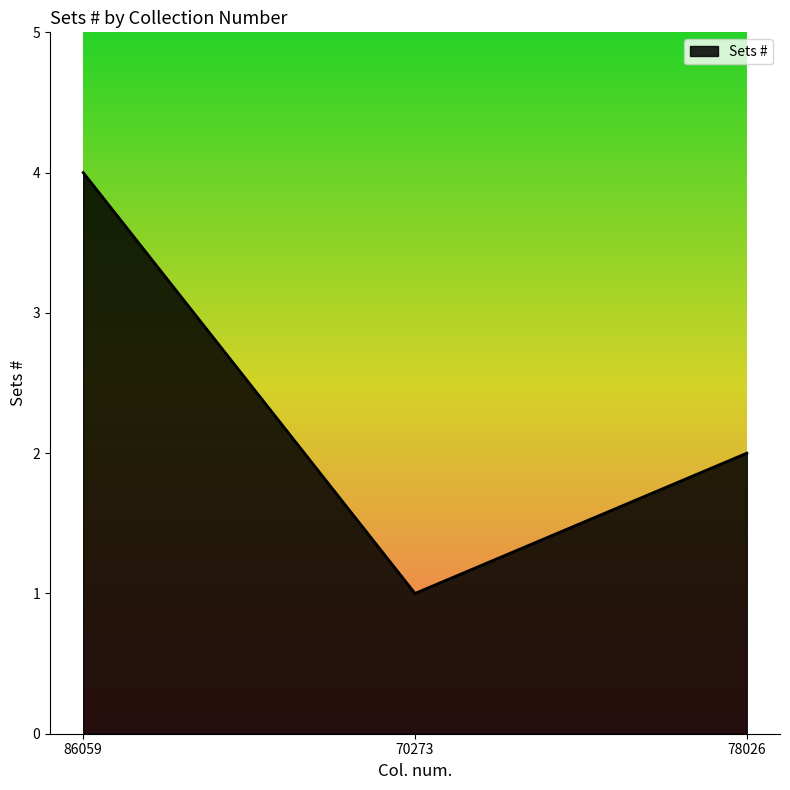

The chart shows a value of 6 at 86059. True or false?

False